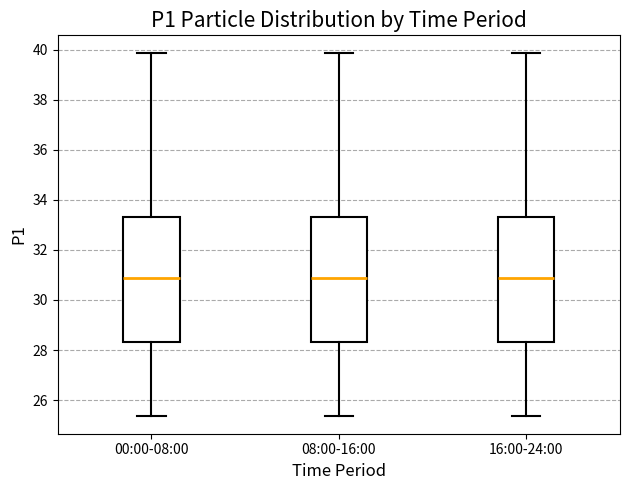

Where does the lower whisker of the box for 08:00-16:00 end on the y-axis? The values are not printed on the chart, so give them approximately, as read against the axis.

25.4